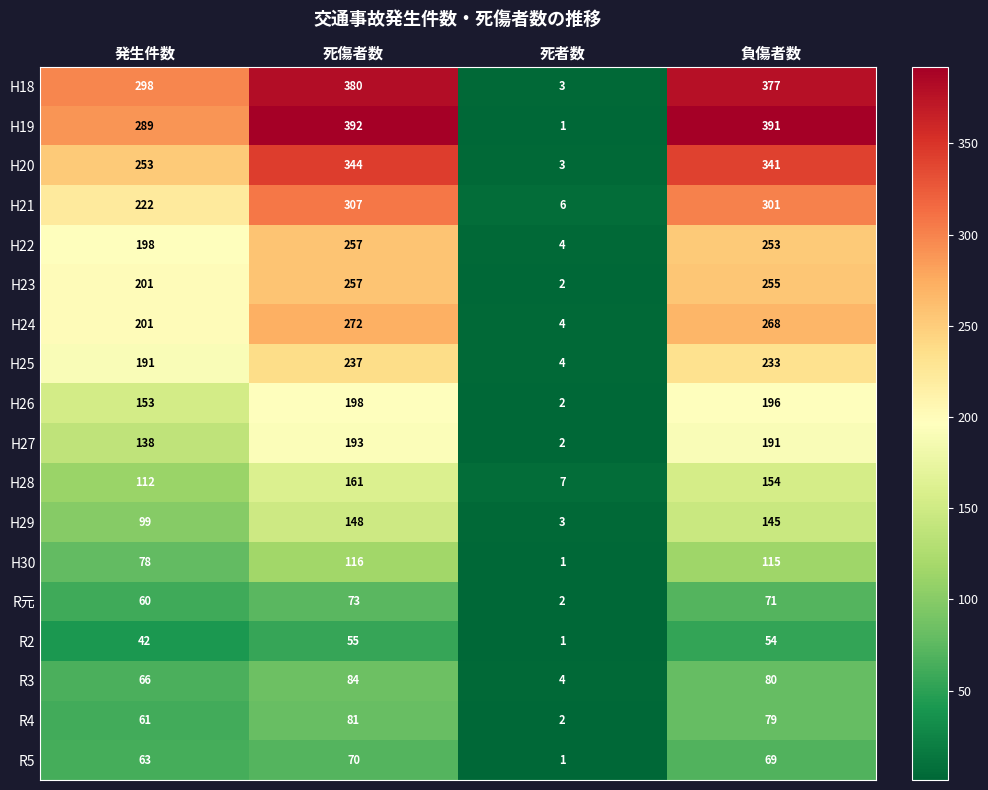

At which category is the sum across all series the highest?

死傷者数